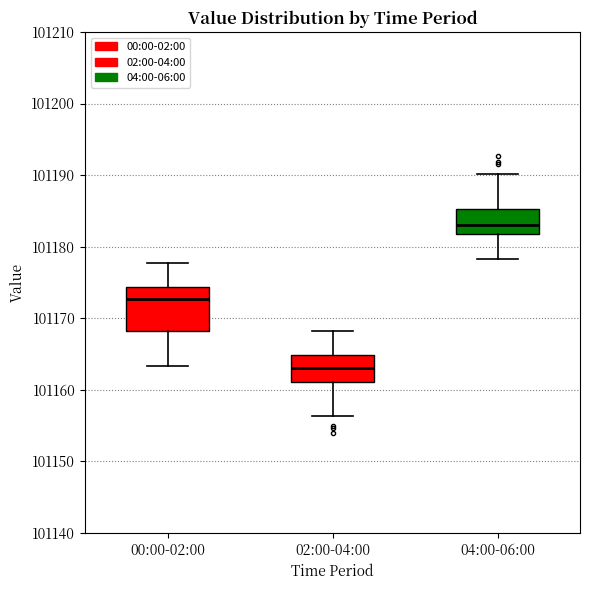

Reading left to right, read every box against the y-axis: the position of its median line, the range the box covers, and the ends of its whiskers. The values are not printed on the chart, so give them approximately, as read against the axis.

00:00-02:00: median 101173, box 101168 to 101174, whiskers 101163 to 101178
02:00-04:00: median 101163, box 101161 to 101165, whiskers 101156 to 101168
04:00-06:00: median 101183, box 101182 to 101185, whiskers 101178 to 101190